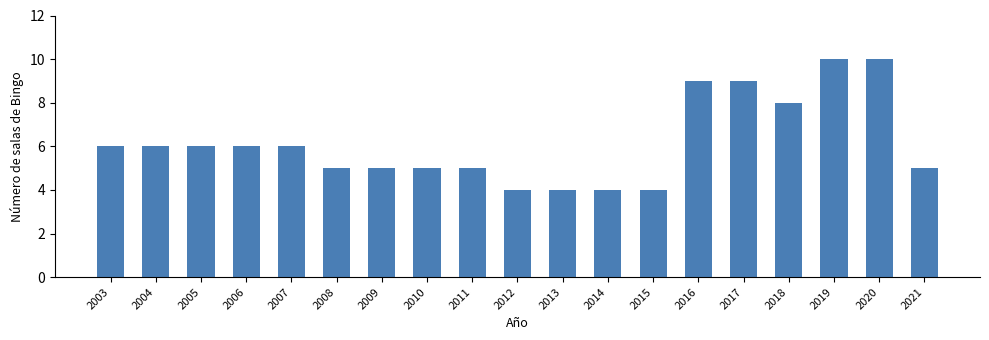

Reading left to right, what are all the values shown in this chart?

6	6	6	6	6	5	5	5	5	4	4	4	4	9	9	8	10	10	5